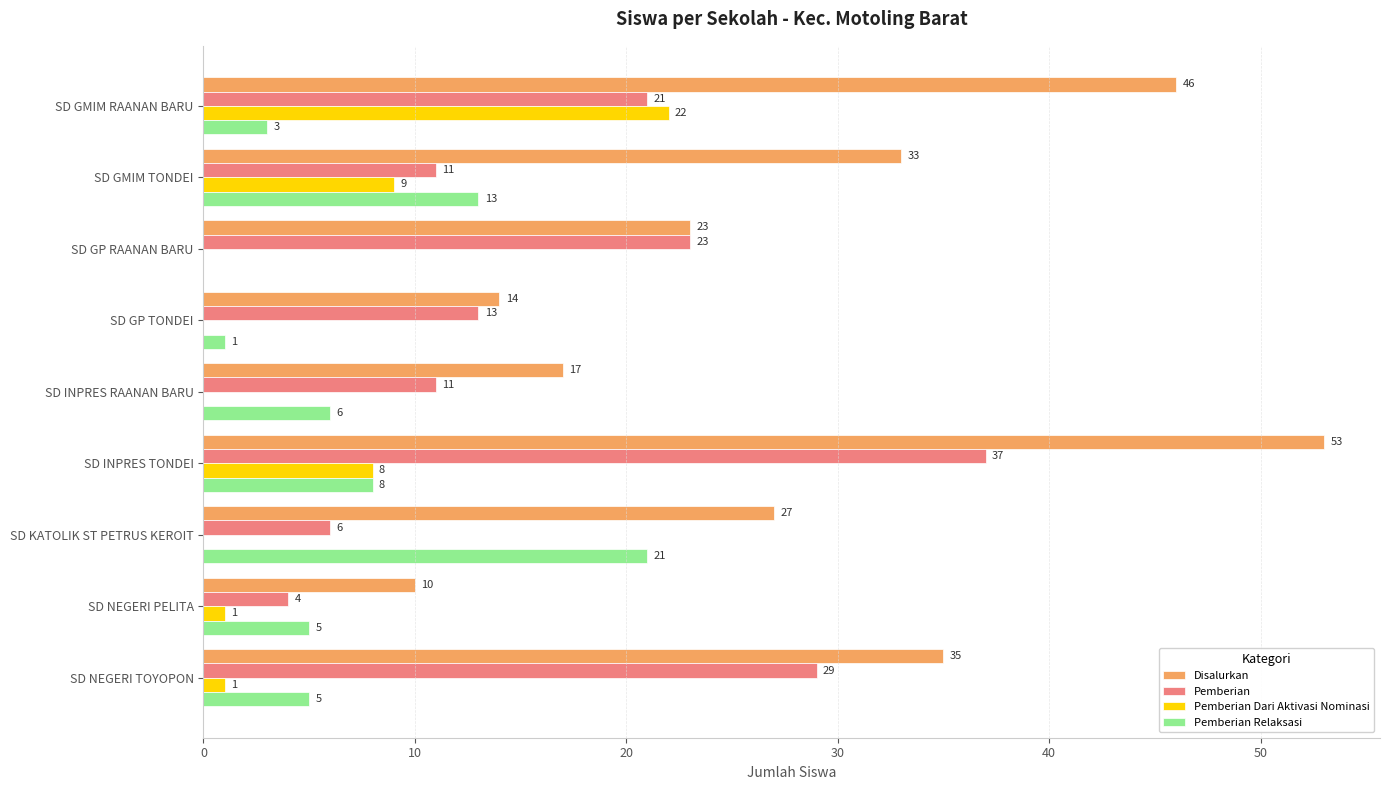

The Pemberian Dari Aktivasi Nominasi series shows 1 at SD NEGERI TOYOPON. True or false?

True